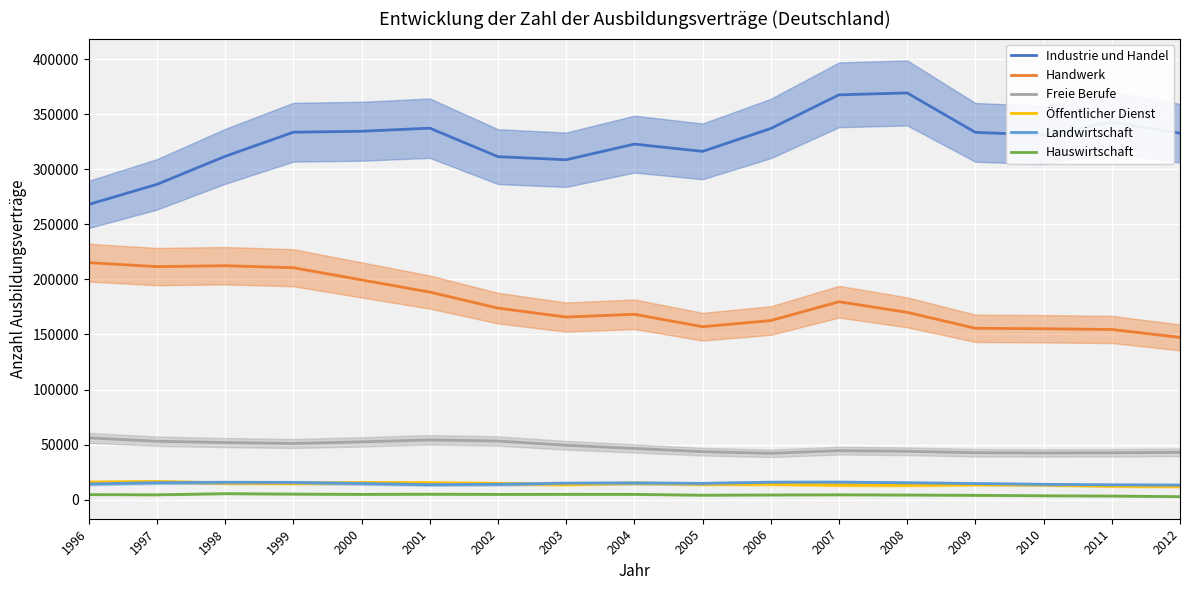

At how many categories does at least one series exceed 364934?

2